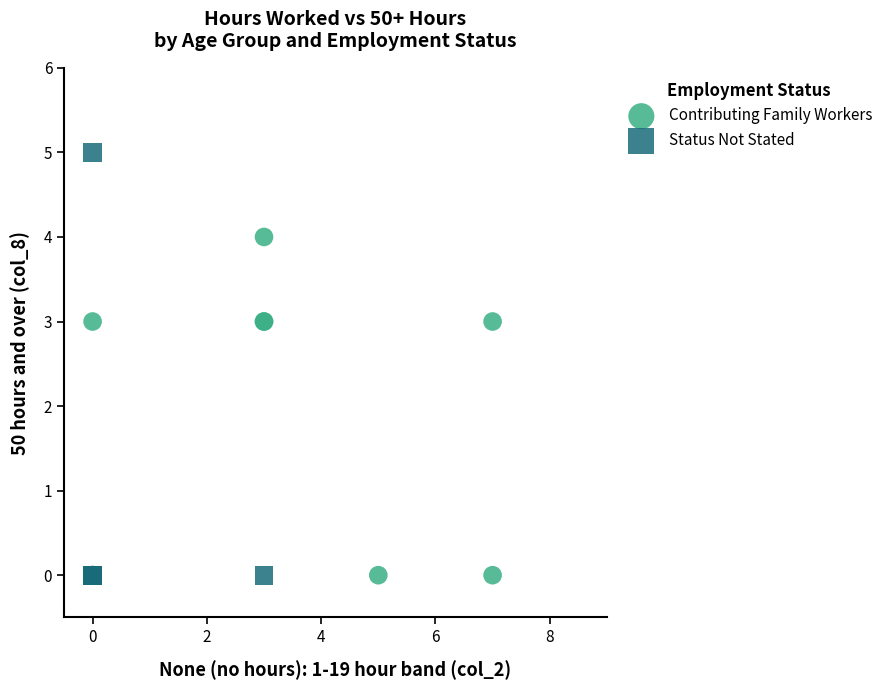

What are all the series names shown in the legend?

Contributing Family Workers, Status Not Stated